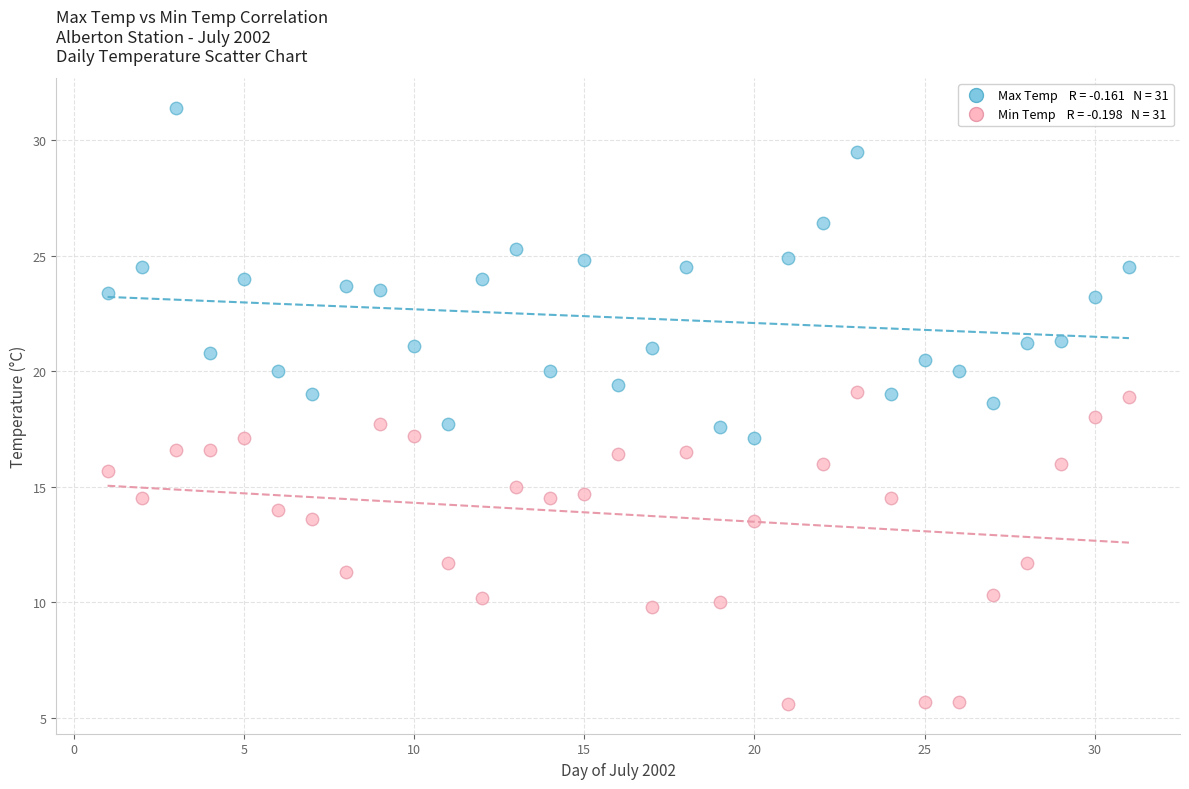

Across all data points, what is the range of X values (max minus min)?

30.0